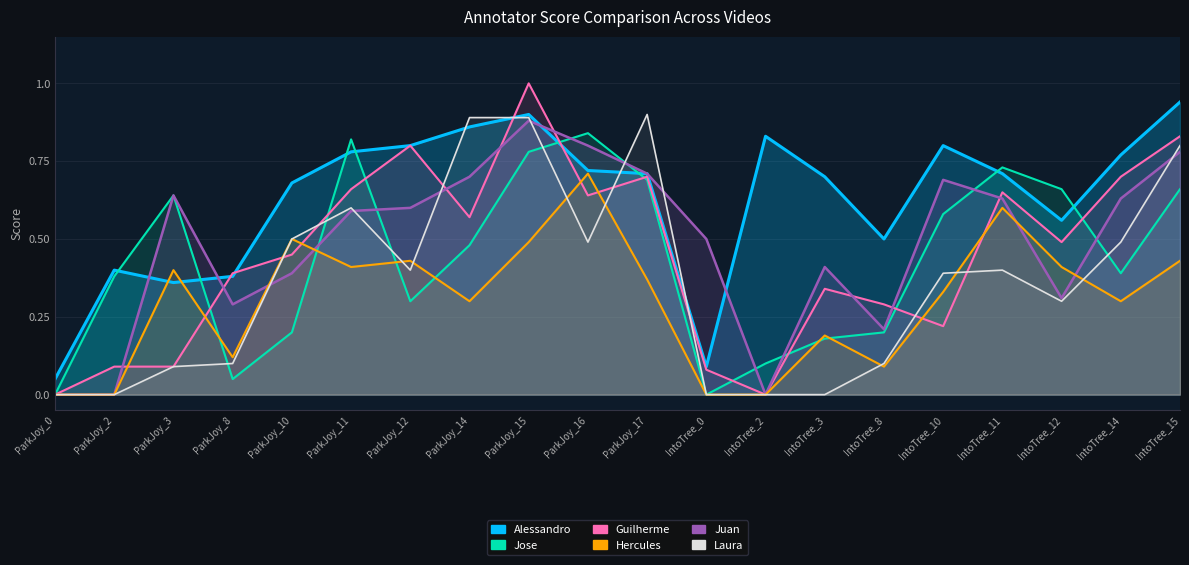

Between IntoTree_8 and IntoTree_12, which is larger?

IntoTree_12